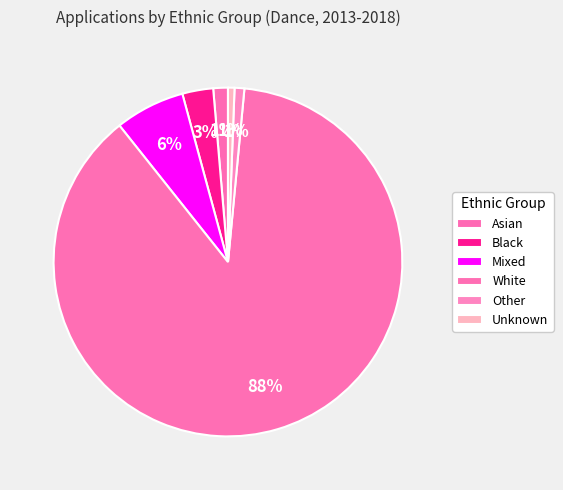

How many slices are in this pie chart?

6